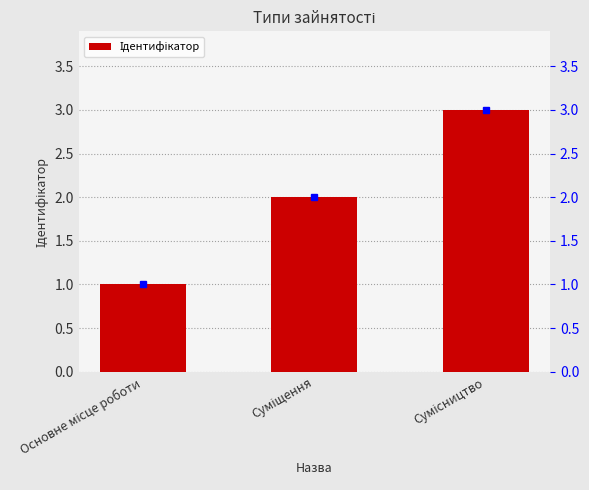

Where is the data nearest to the value 2?

Суміщення